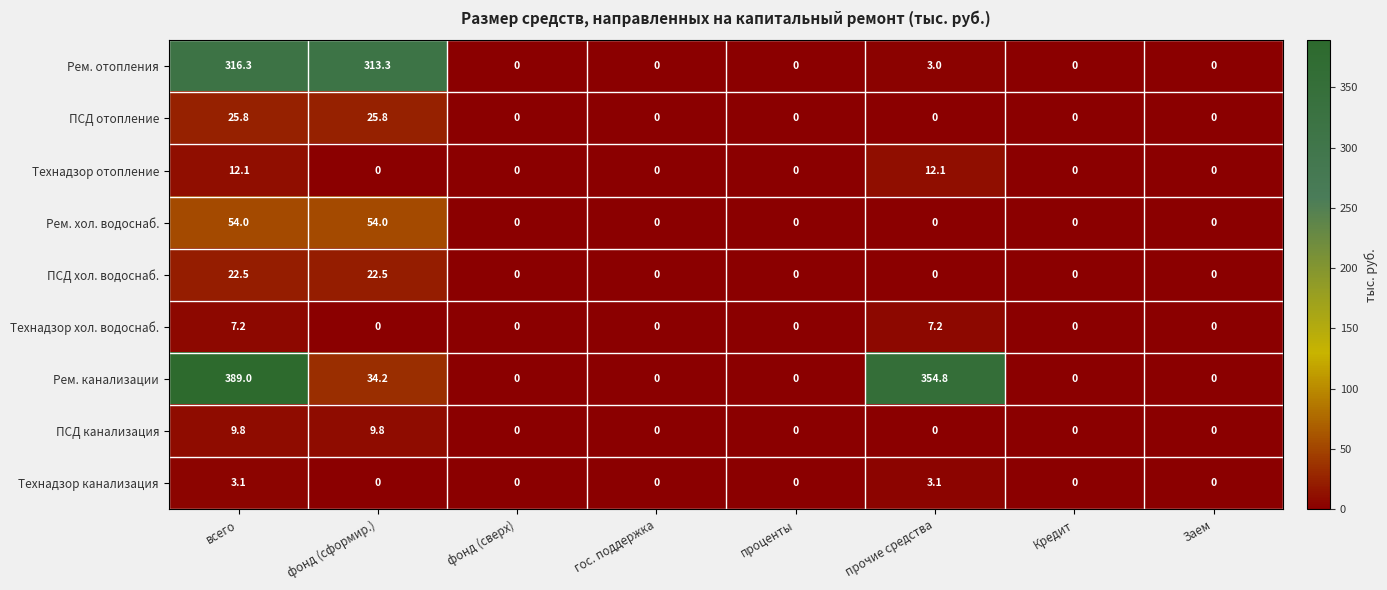

How many distinct data groups are displayed?

9